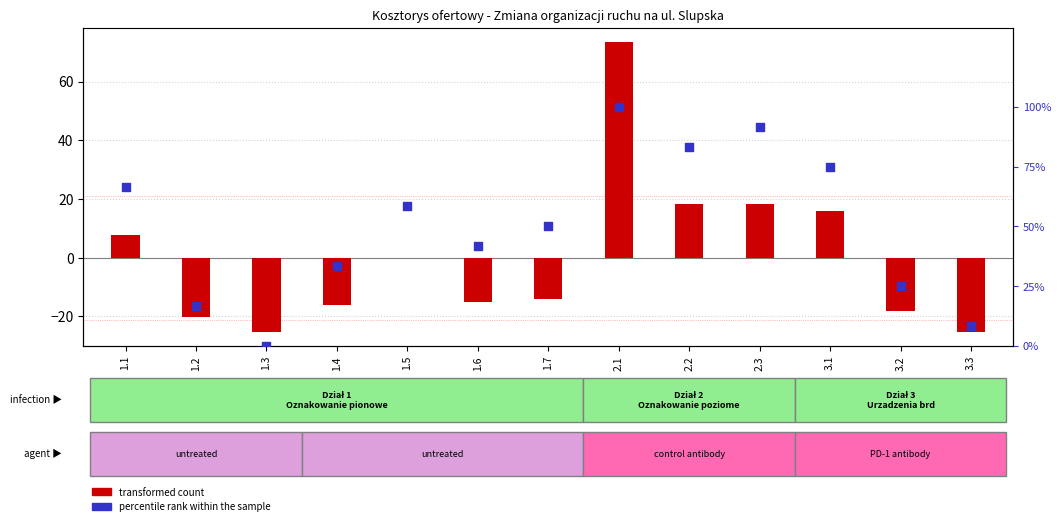

Which series has the largest Y range (max minus min)?

percentile rank within the sample